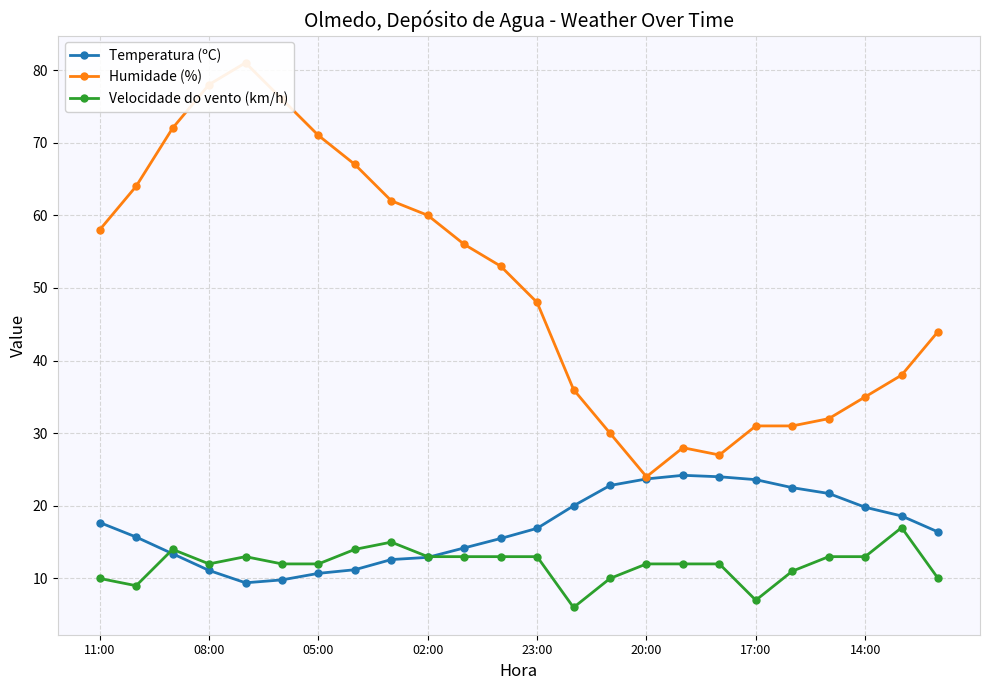

In Temperatura (ºC), how many points are lower than both neighbors (excluding endpoints)?

1